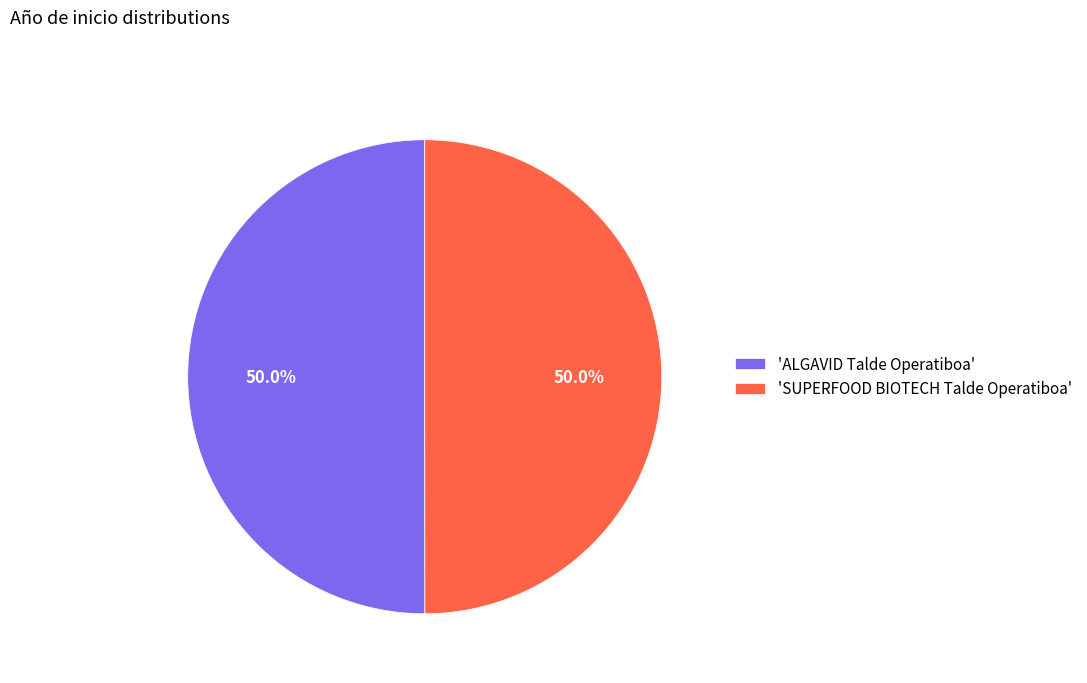

What is the ratio of the value at 'ALGAVID Talde Operatiboa' to the value at 'SUPERFOOD BIOTECH Talde Operatiboa'?

1.0